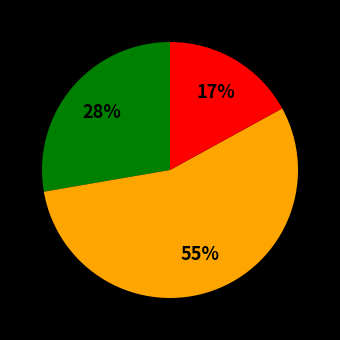

Count the number of slices in the pie.

3